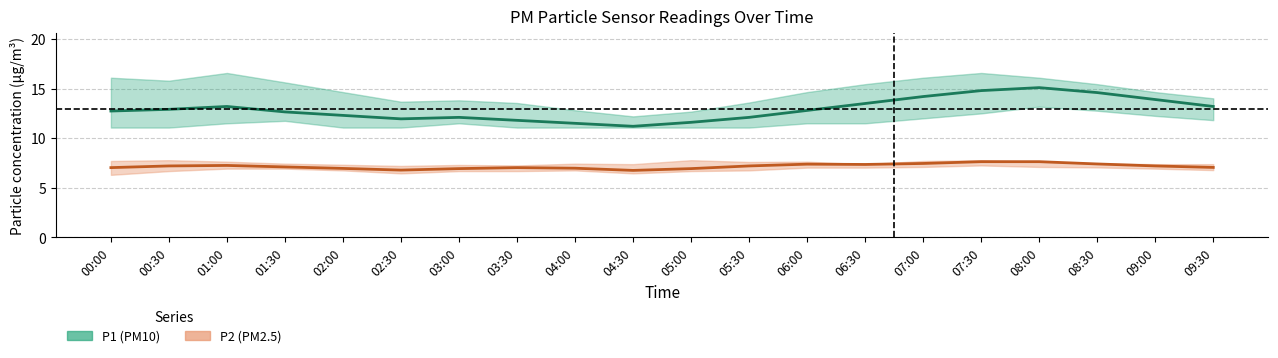

Is this an area chart (filled region under the line)?

No